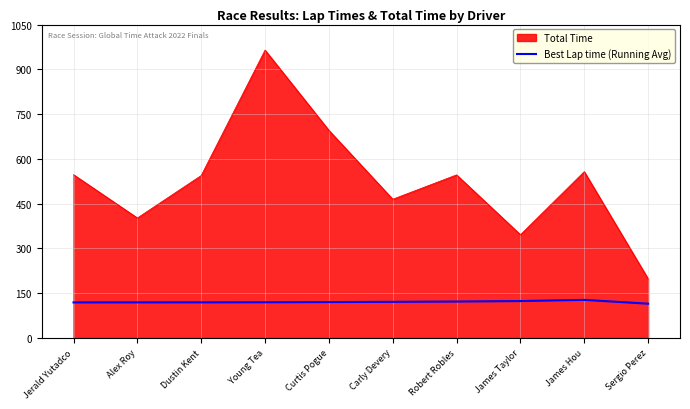

At which category is the sum across all series the highest?

Young Tea